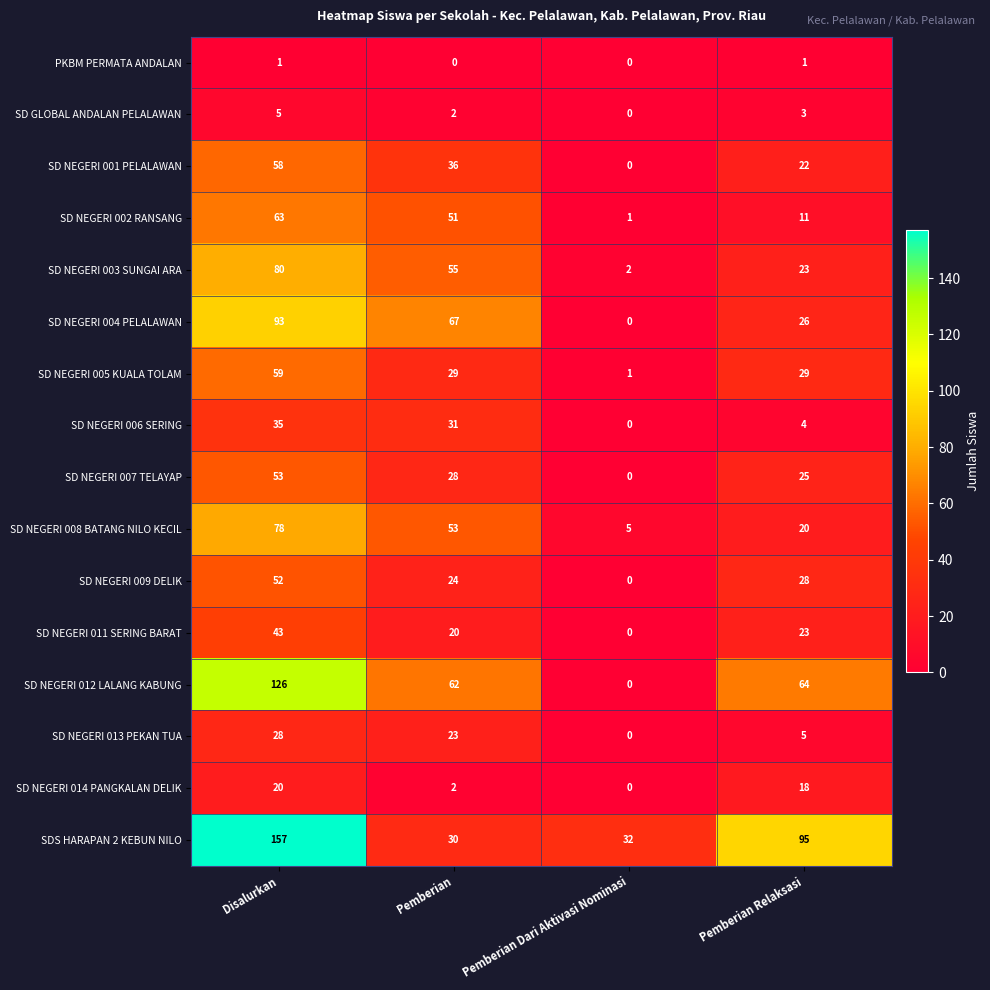

Where does the SD NEGERI 001 PELALAWAN series first go above 36?

Disalurkan